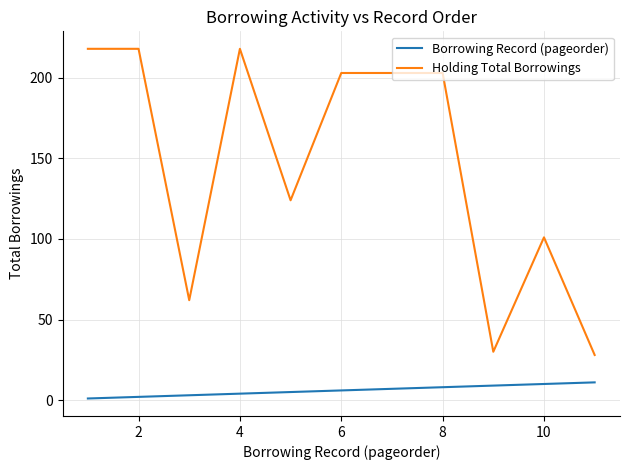

Which series has the largest range (max minus min)?

Holding Total Borrowings